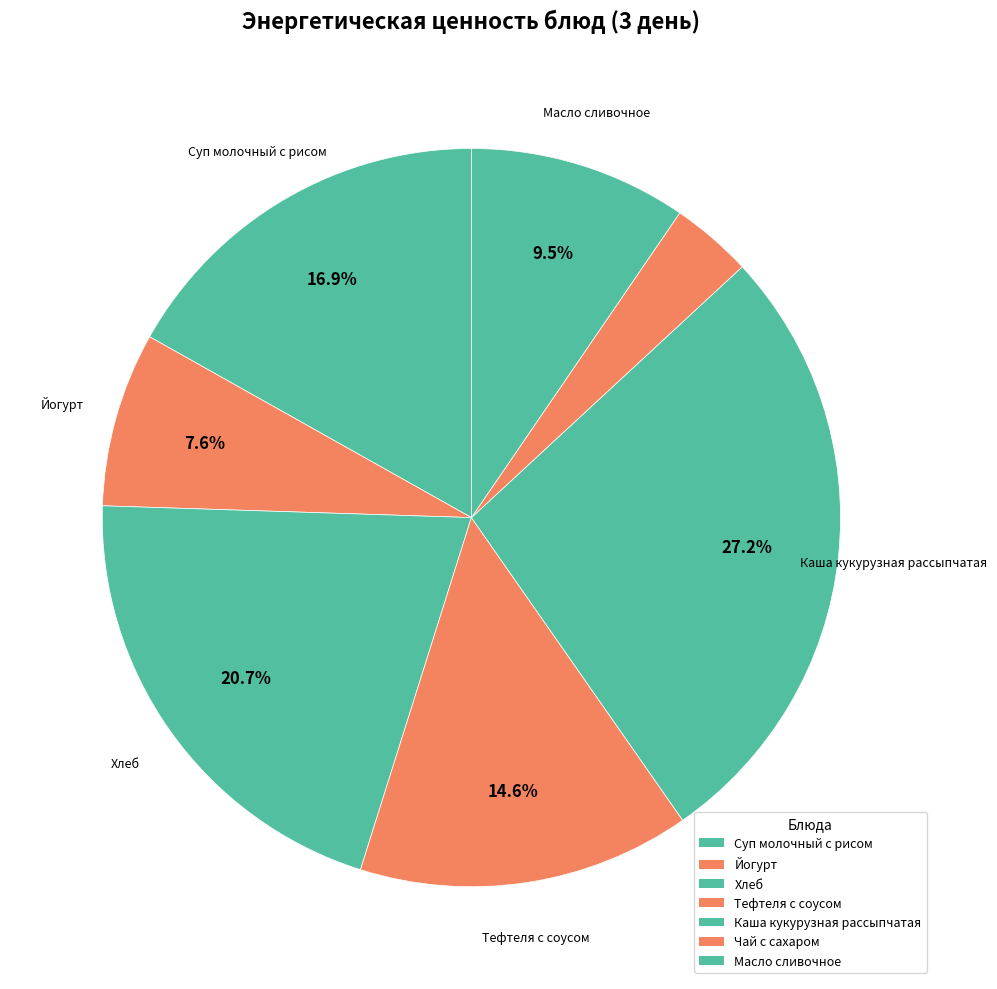

Is it true that Масло сливочное is 10% of the pie?

True